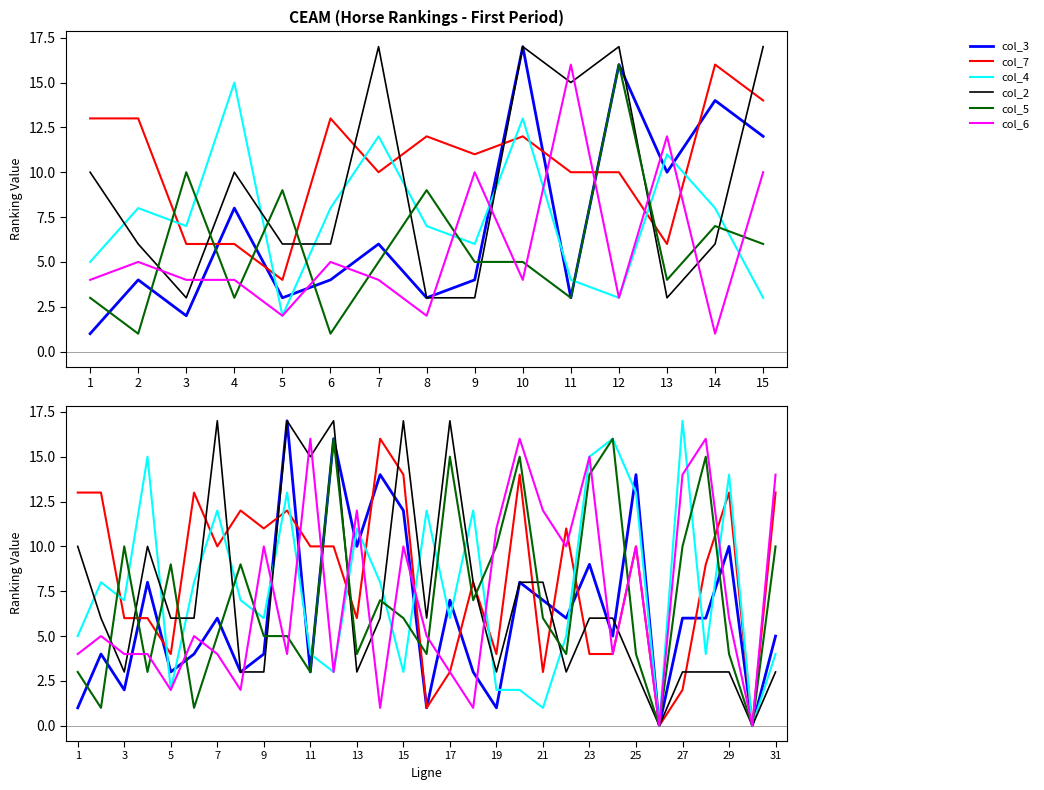

What is the difference between the maximum and minimum values in the col_2 series?

17